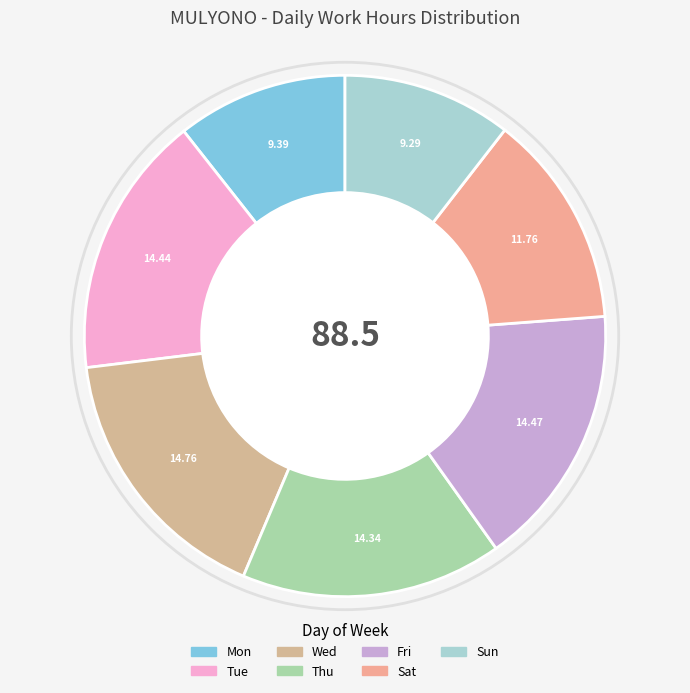

Is the sum of Sun and Thu greater than half?

No